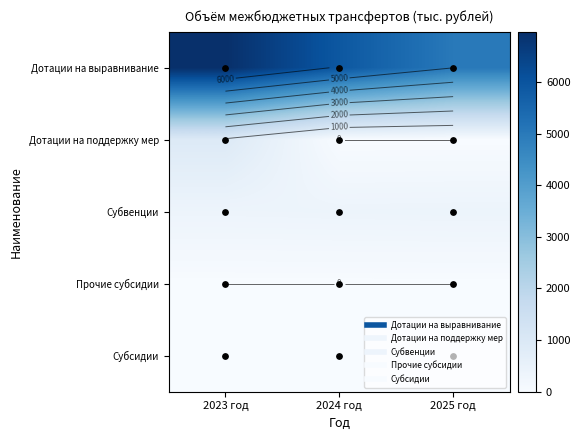

Is the value of Прочие субсидии at 2024 год greater than the value of Дотации на поддержку мер at 2025 год?

No